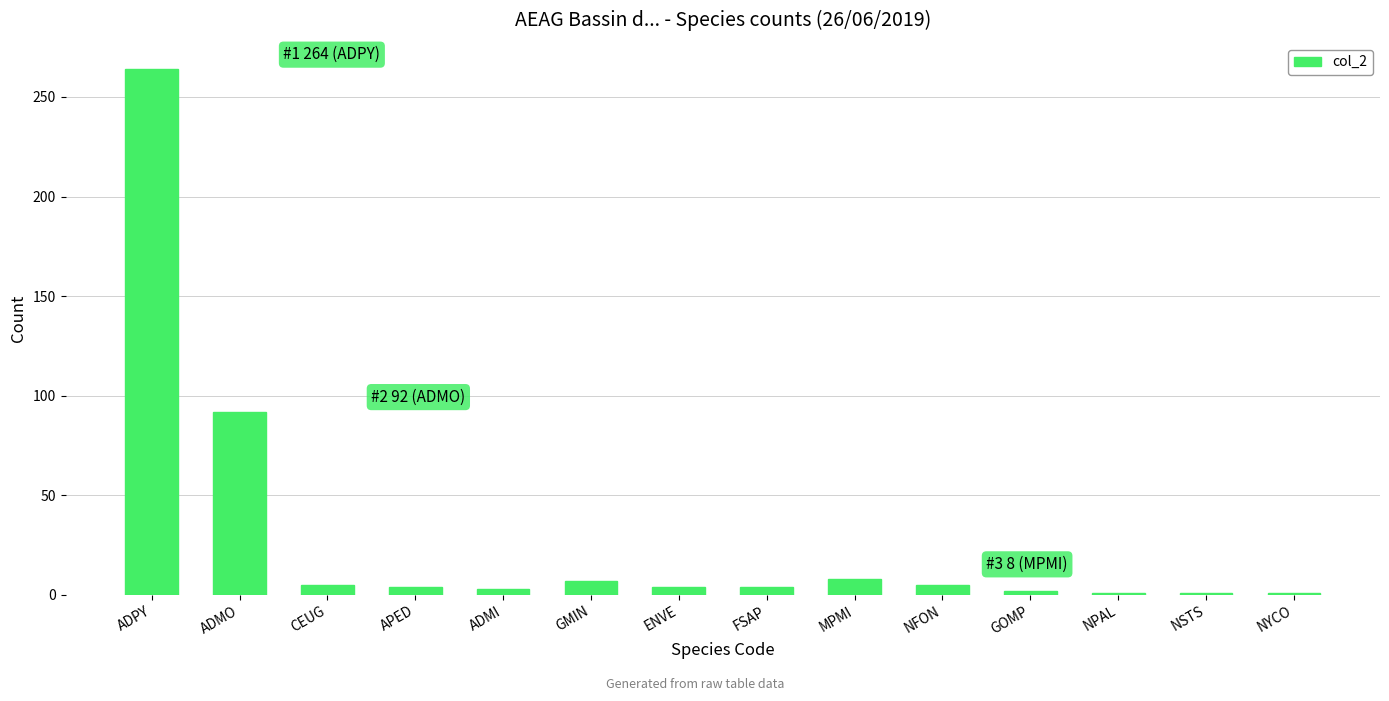

What is the value of the 4th bar from the left?

4